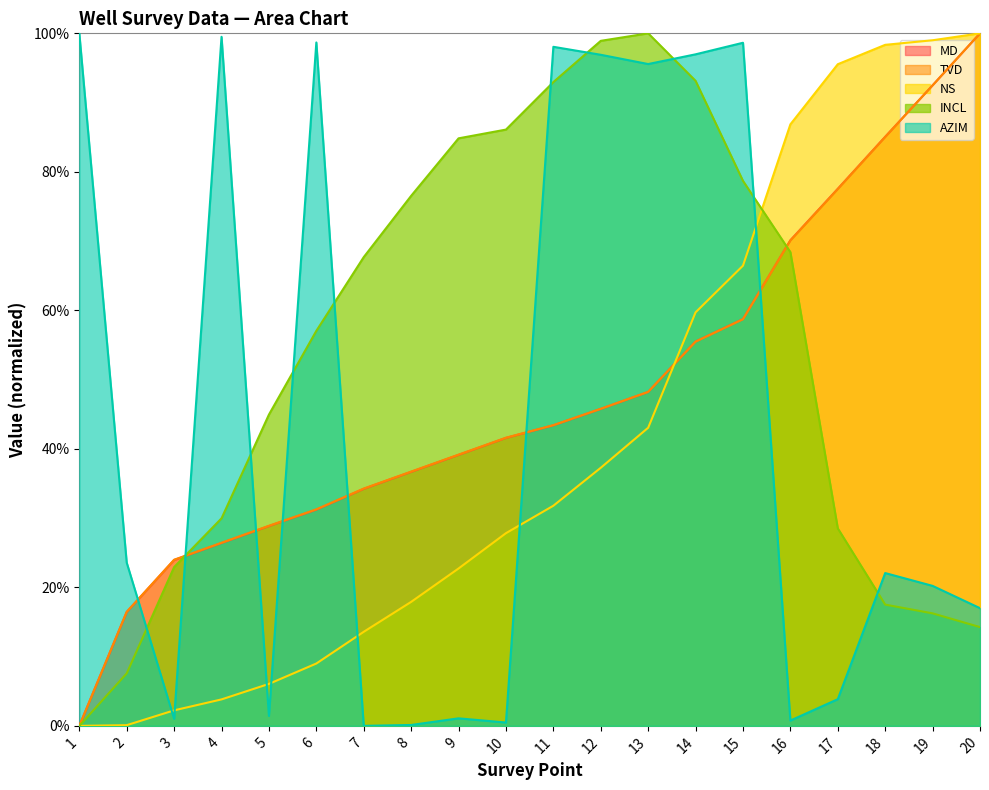

How many lines are shown in the chart?

5